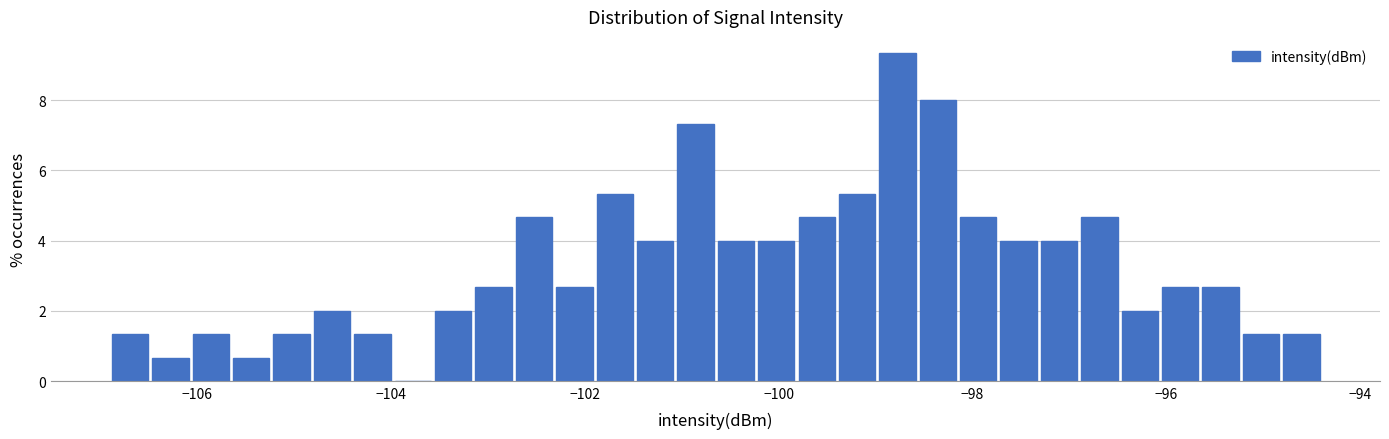

Around what value on the x-axis is the tallest bar? Give the approximate position of its centre, as read against the axis.

-98.8